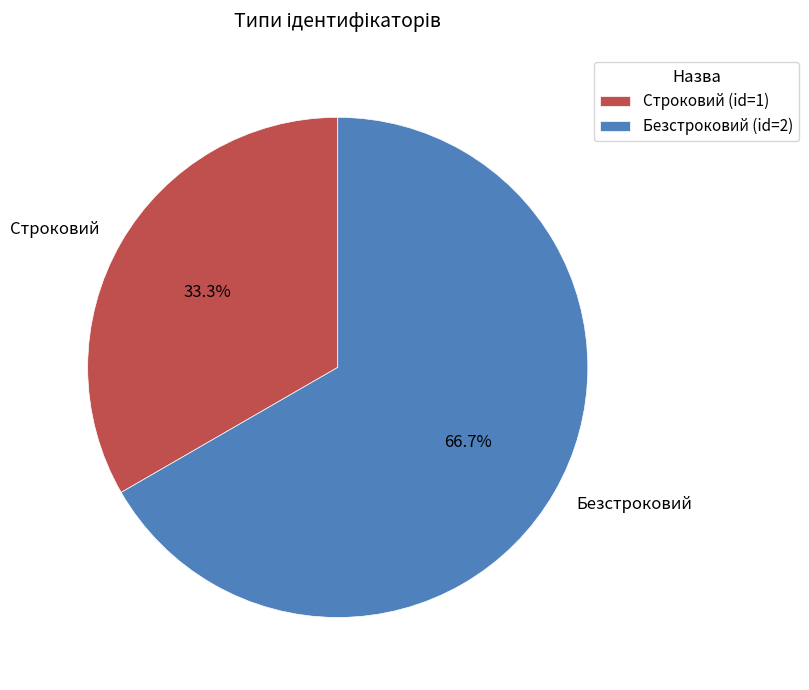

What is the largest slice in the pie chart?

Безстроковий